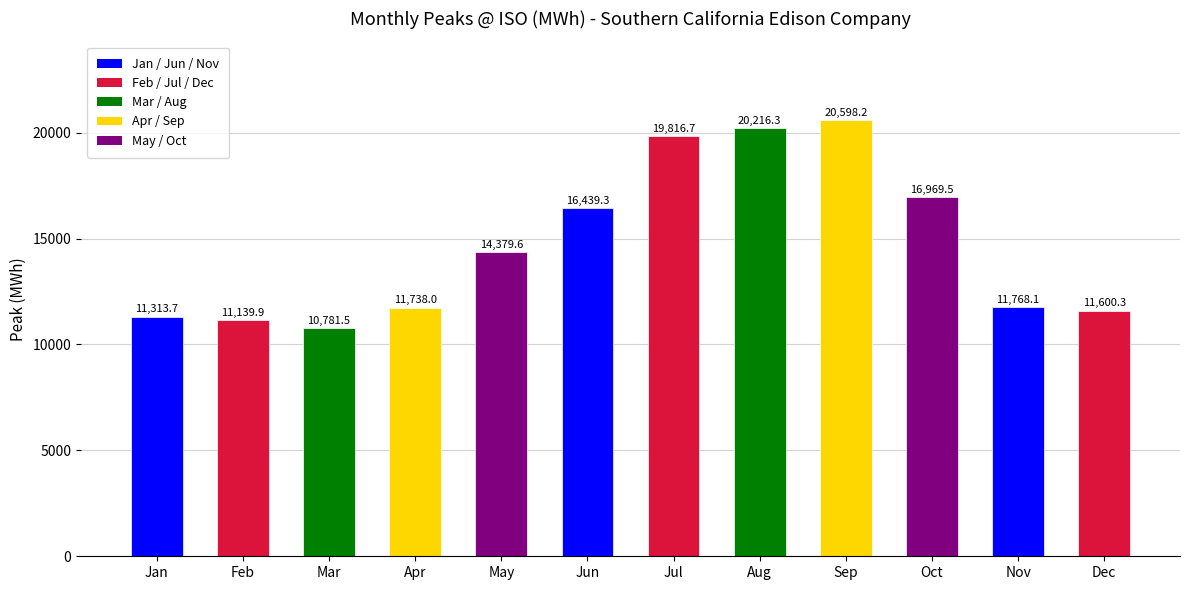

Are the bars grouped side by side (vs. stacked)?

No